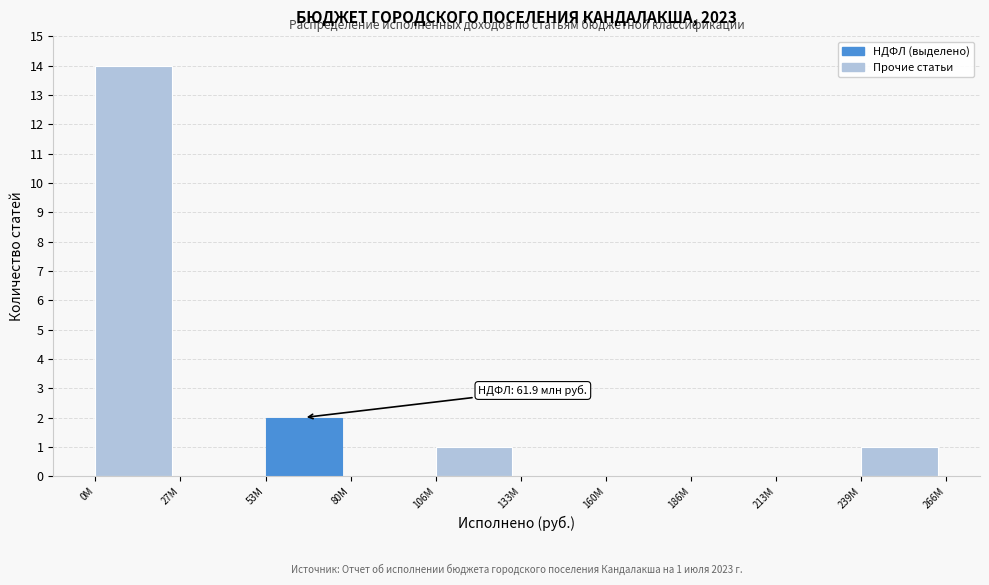

Reading left to right, what are all the values shown in this chart?

0M=14	27M=0	53M=2	80M=0	106M=1	133M=0	160M=0	186M=0	213M=0	239M=1